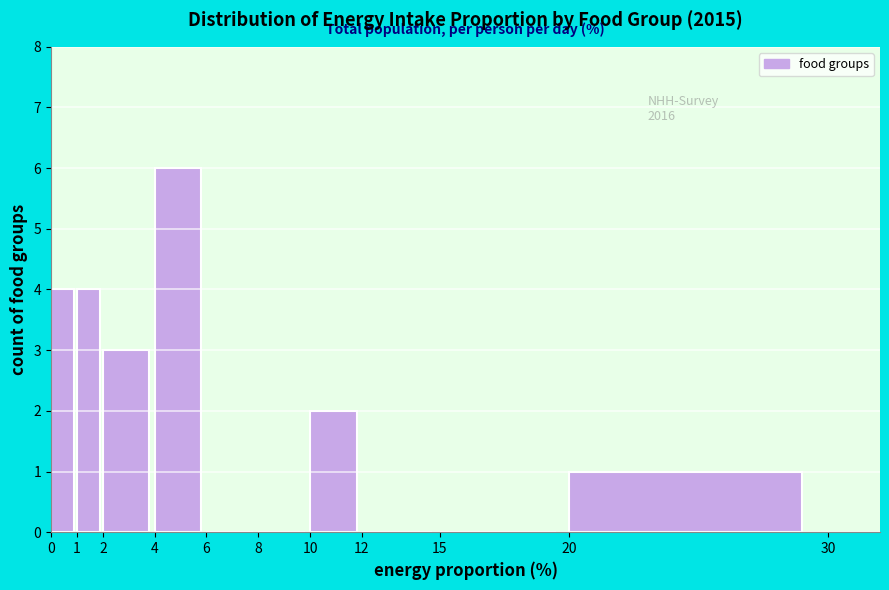

Which range on the x-axis has the tallest bar?

4 to 6